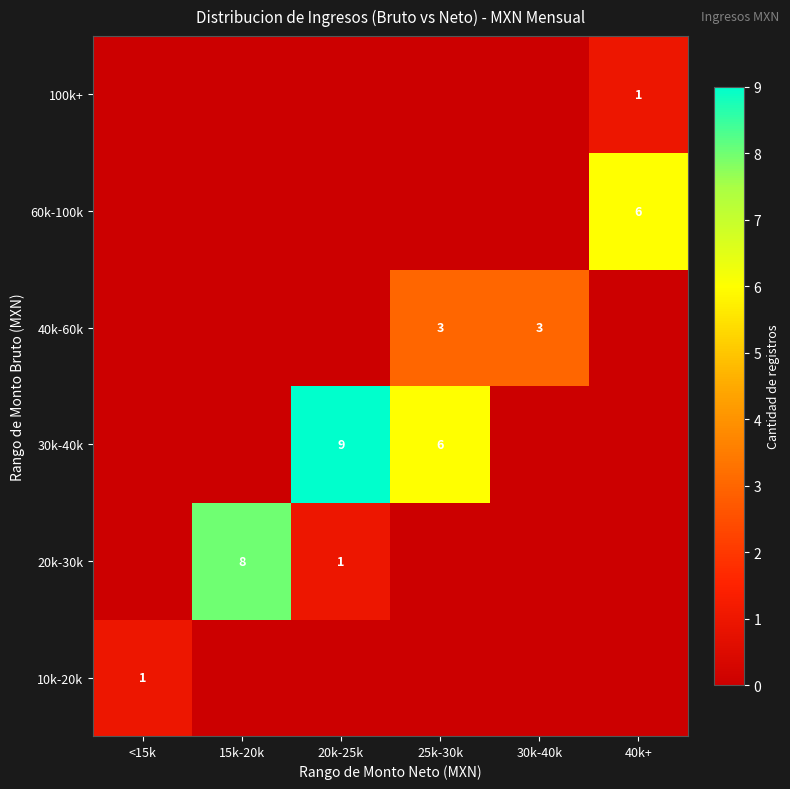

True or false: 20k-30k has a value of 1 at 20k-25k.

True